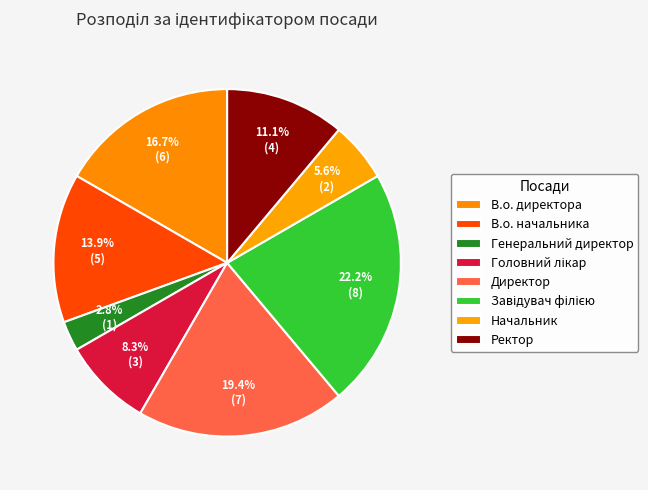

How many slices are in this pie chart?

8